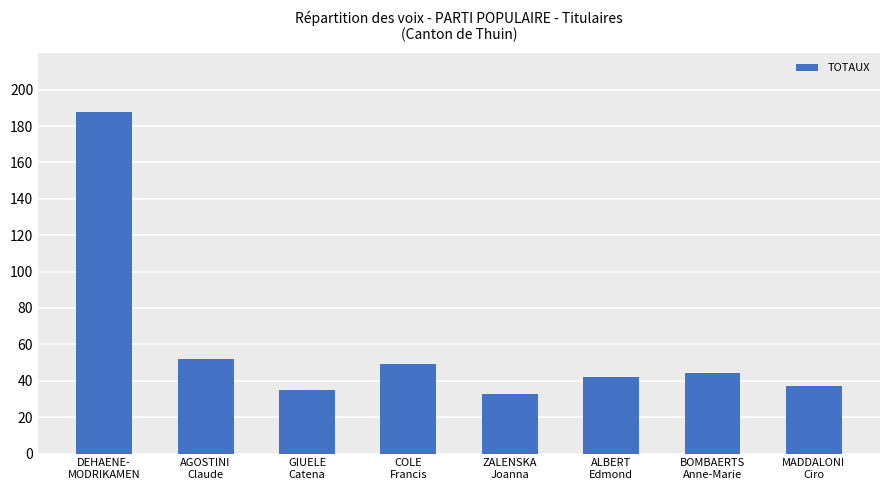

List the labels in order of value, smallest first.

ZALENSKA
Joanna, GIUELE
Catena, MADDALONI
Ciro, ALBERT
Edmond, BOMBAERTS
Anne-Marie, COLE
Francis, AGOSTINI
Claude, DEHAENE-
MODRIKAMEN